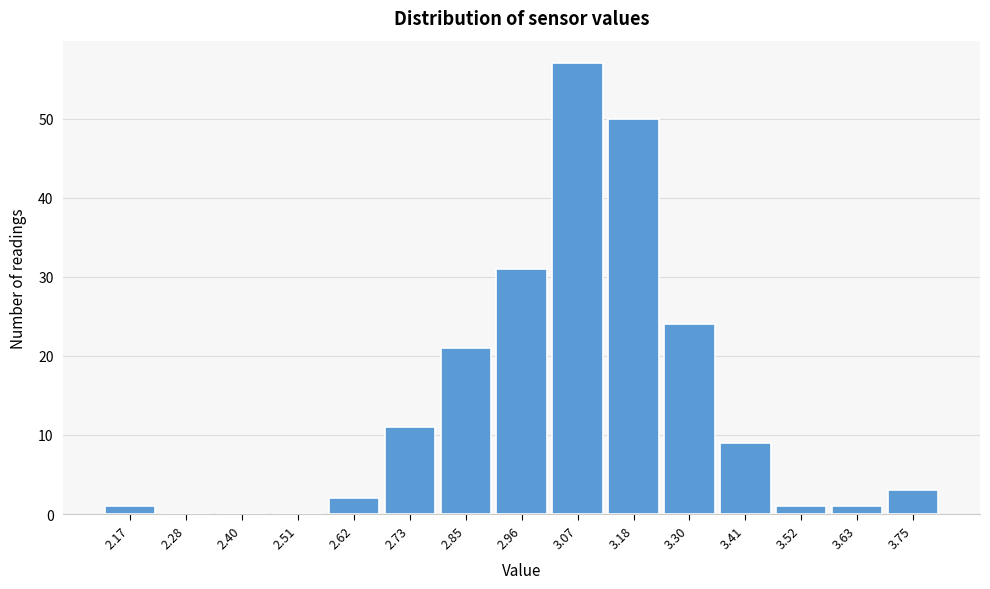

Reading right to left, transcribe all the data shown in this chart.

3.75=3	3.63=1	3.52=1	3.41=9	3.30=24	3.18=50	3.07=57	2.96=31	2.85=21	2.73=11	2.62=2	2.51=0	2.40=0	2.28=0	2.17=1